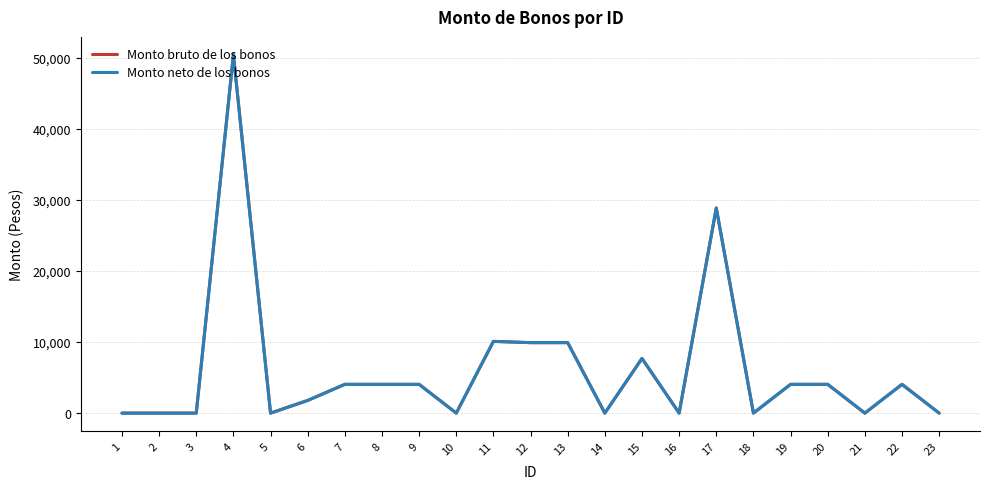

True or false: Monto neto de los bonos has more than 2 points higher than both neighbors.

True